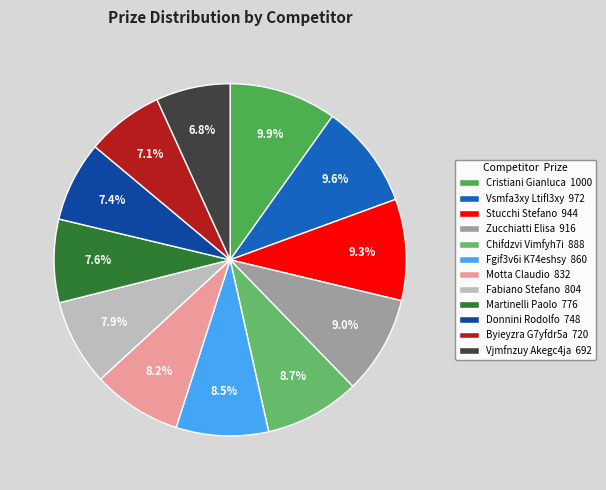

What is the largest slice in the pie chart?

Cristiani Gianluca